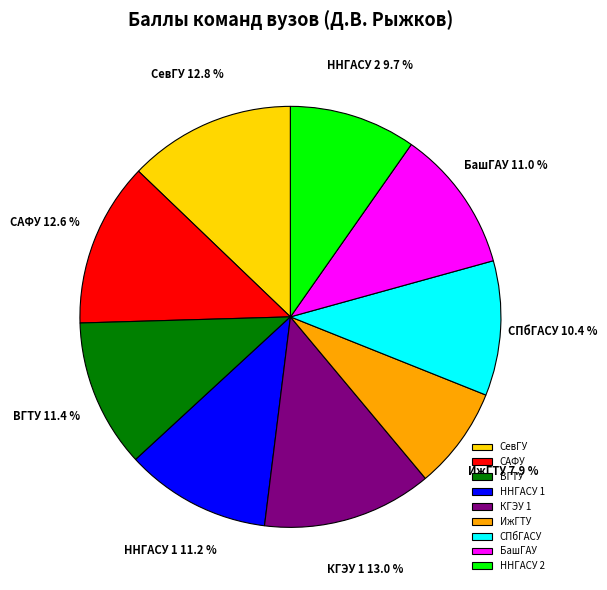

Which category has the smallest portion of the pie?

ИжГТУ